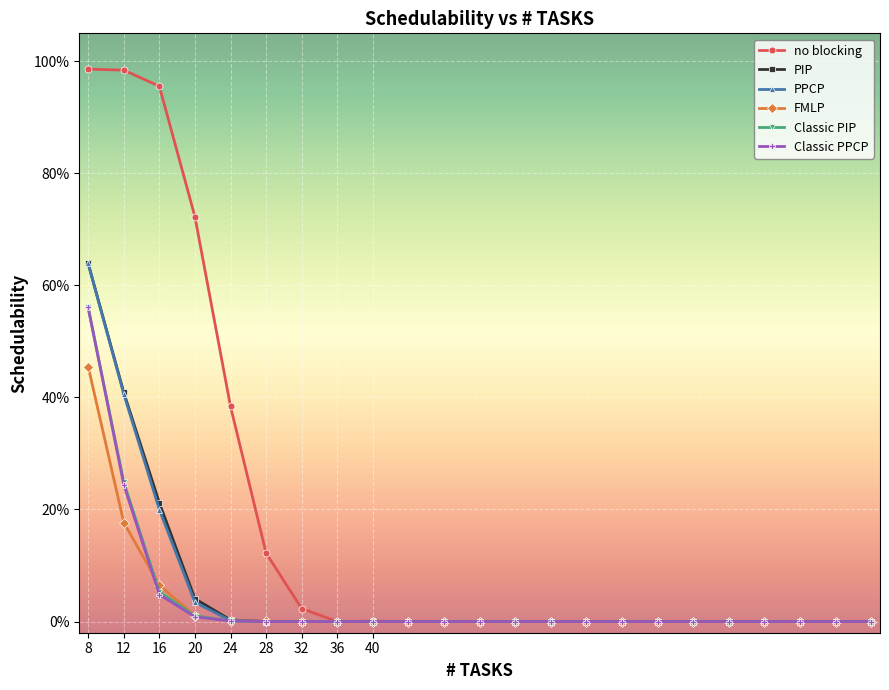

Where is no blocking nearest to the value 0?

36